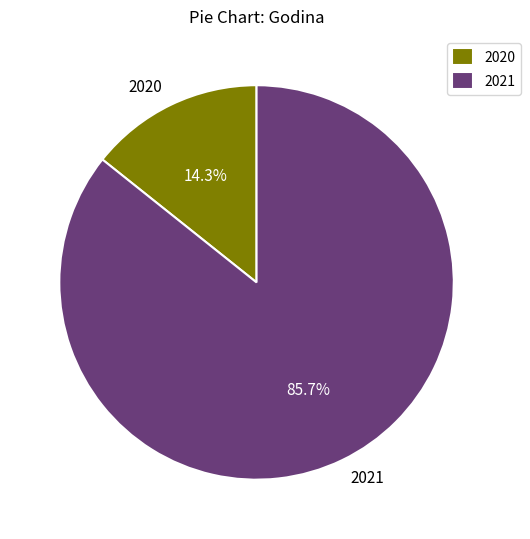

To the nearest percent, what is the combined percentage of 2020 and 2021?

100%